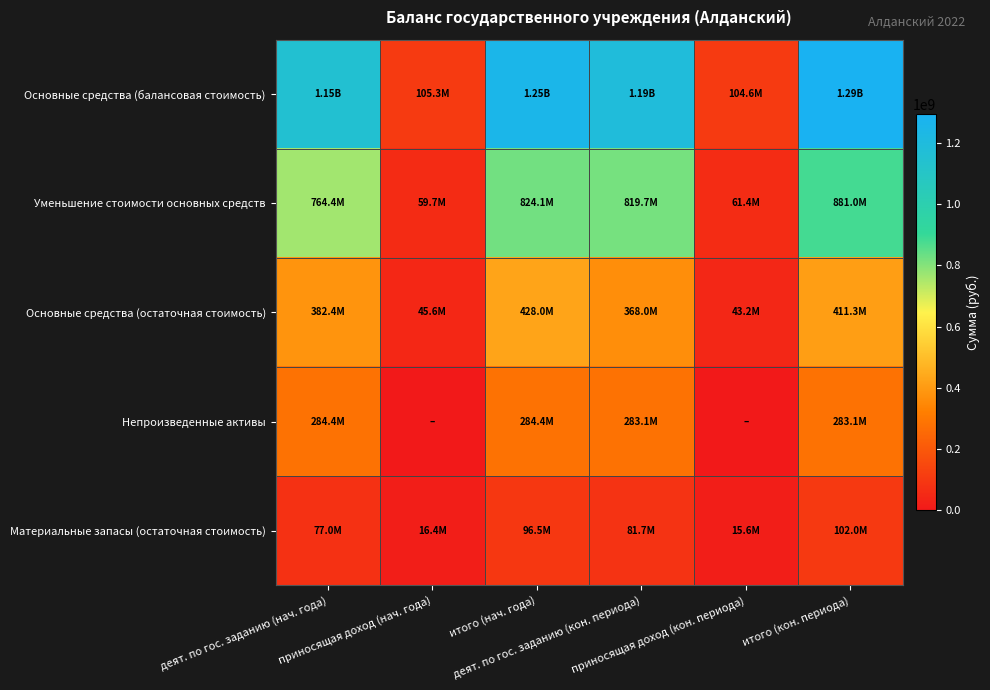

Reading left to right, list all the values displayed in this chart.

Основные средства (балансовая стоимость): деят. по гос. заданию (нач. года)=1146808231.6	приносящая доход (нач. года)=105312168.9	итого (нач. года)=1252120400.5	деят. по гос. заданию (кон. периода)=1187661411.3	приносящая доход (кон. периода)=104616634.2	итого (кон. периода)=1292278045.5
Уменьшение стоимости основных средств: деят. по гос. заданию (нач. года)=764378258.8	приносящая доход (нач. года)=59706197.8	итого (нач. года)=824084456.5	деят. по гос. заданию (кон. периода)=819650605.5	приносящая доход (кон. периода)=61375867.4	итого (кон. периода)=881026472.9
Основные средства (остаточная стоимость): деят. по гос. заданию (нач. года)=382429972.9	приносящая доход (нач. года)=45605971.1	итого (нач. года)=428035944.0	деят. по гос. заданию (кон. периода)=368010805.8	приносящая доход (кон. периода)=43240766.8	итого (кон. периода)=411251572.6
Непроизведенные активы: деят. по гос. заданию (нач. года)=284389406.8	приносящая доход (нач. года)=0.0	итого (нач. года)=284389406.8	деят. по гос. заданию (кон. периода)=283144516.8	приносящая доход (кон. периода)=0.0	итого (кон. периода)=283144516.8
Материальные запасы (остаточная стоимость): деят. по гос. заданию (нач. года)=77004579.8	приносящая доход (нач. года)=16405208.6	итого (нач. года)=96538634.9	деят. по гос. заданию (кон. периода)=81675054.4	приносящая доход (кон. периода)=15590829.5	итого (кон. периода)=101995121.7